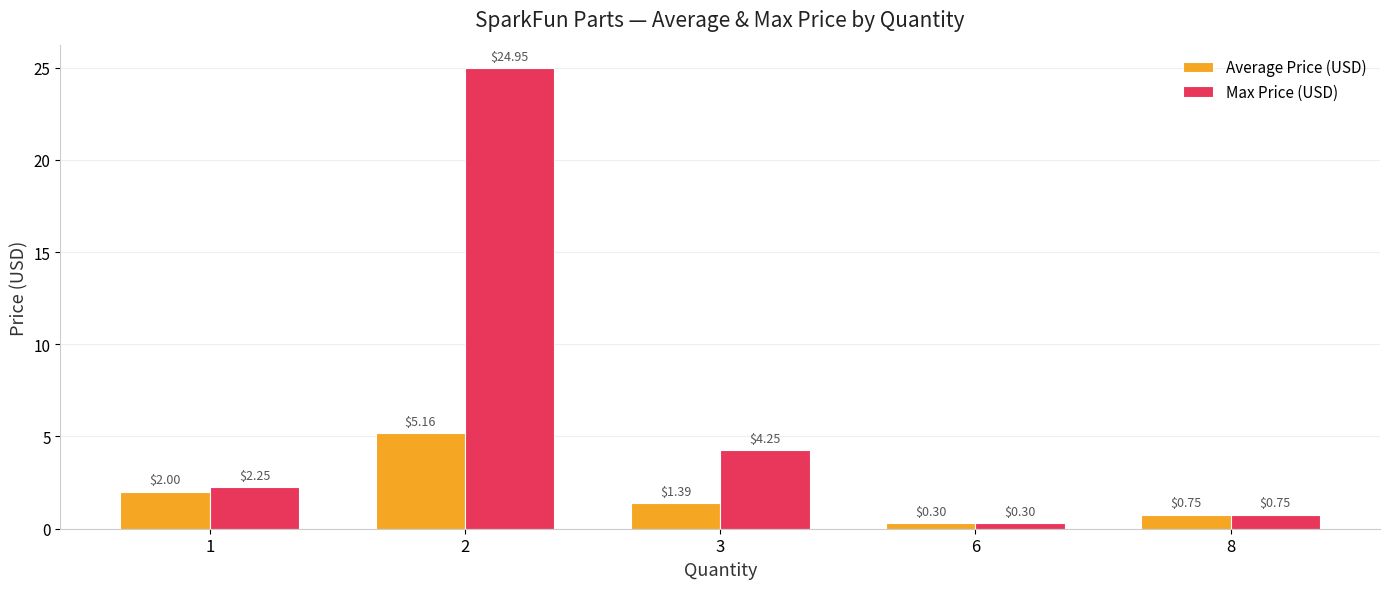

Which category has the lowest value in the Max Price (USD) series?

6